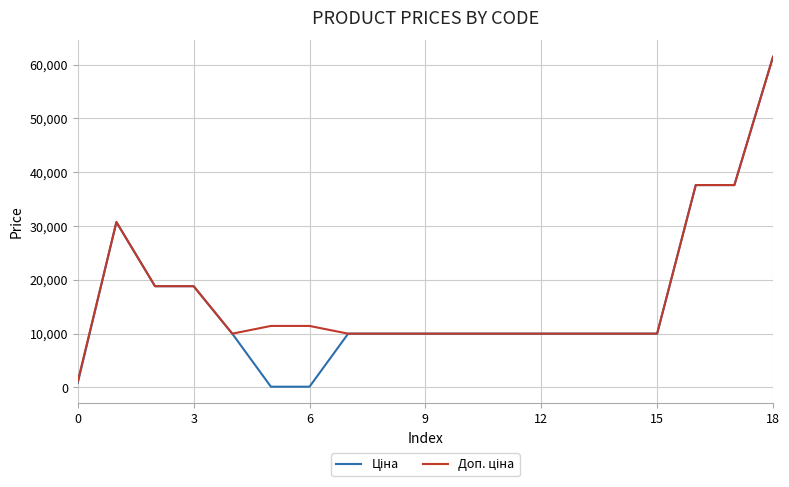

What is the difference between the second highest and minimum values in the Ціна series?

37479.5